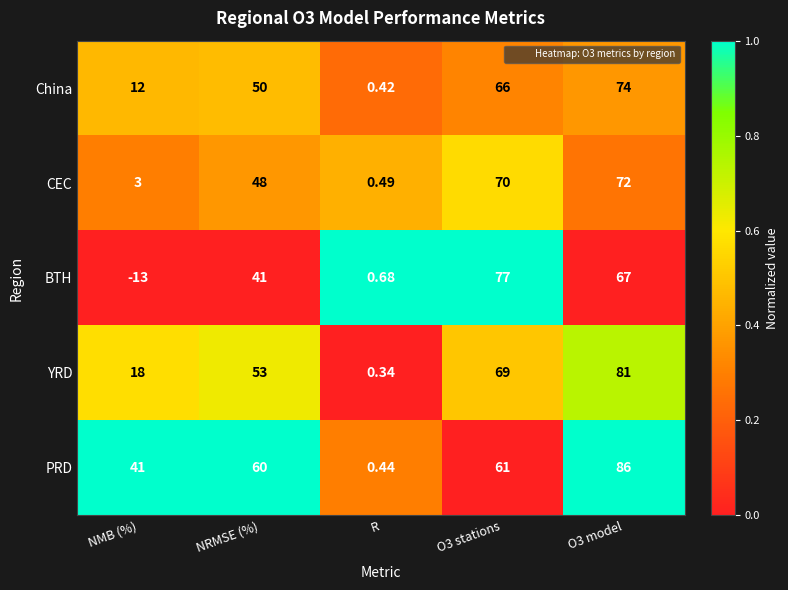

Which series has the largest total across all categories?

PRD